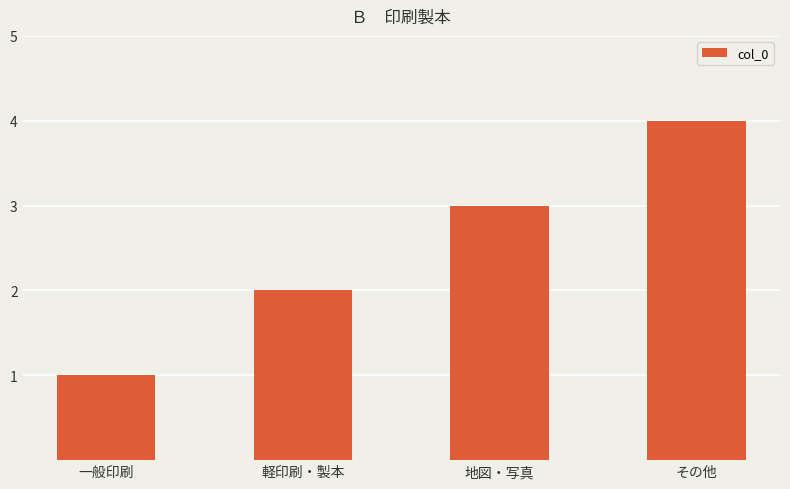

What is the sum of all values?

10